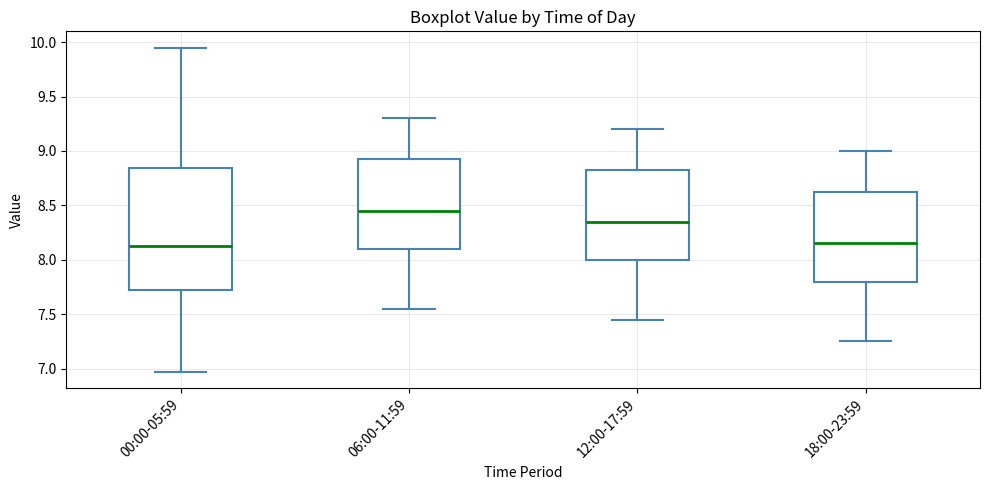

Which box is the tallest, from its lower edge to its upper edge?

00:00-05:59